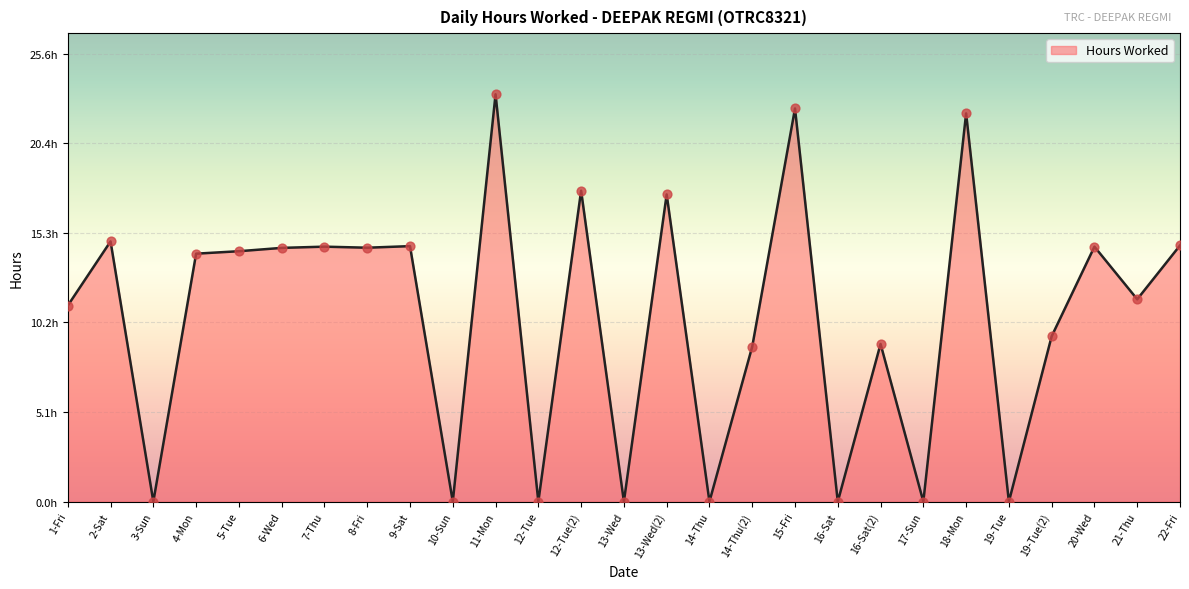

Does the chart have visible grid lines?

Yes